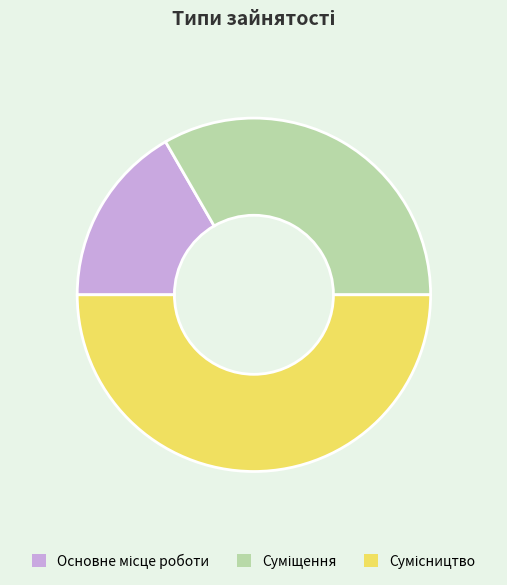

What is the largest slice in the pie chart?

Сумісництво